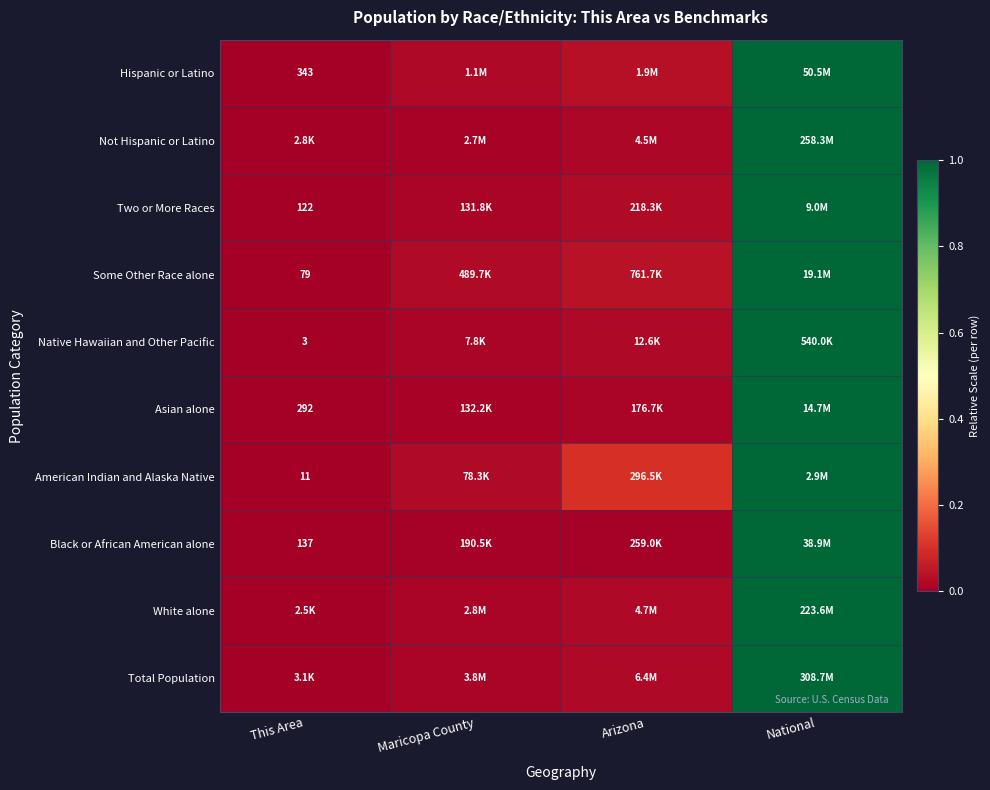

At which category does the chart reach its peak across all series?

National